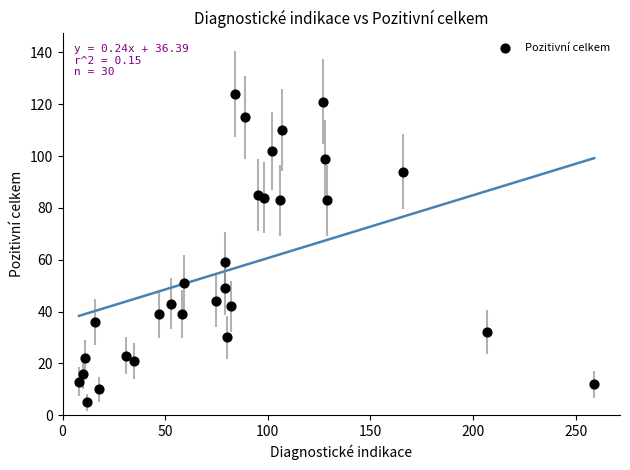

What is the range of X values (max minus min)?

251